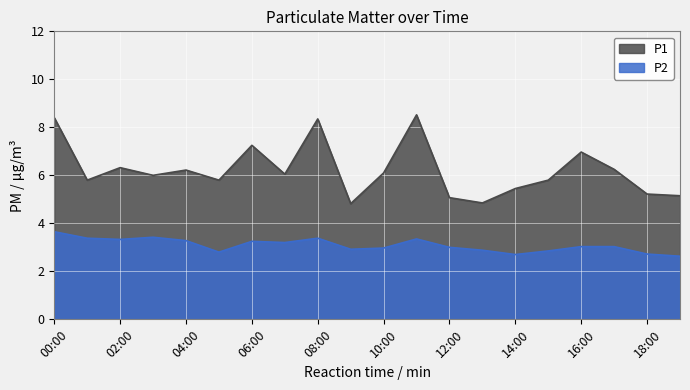

How many data points in P1 are above 6?

10